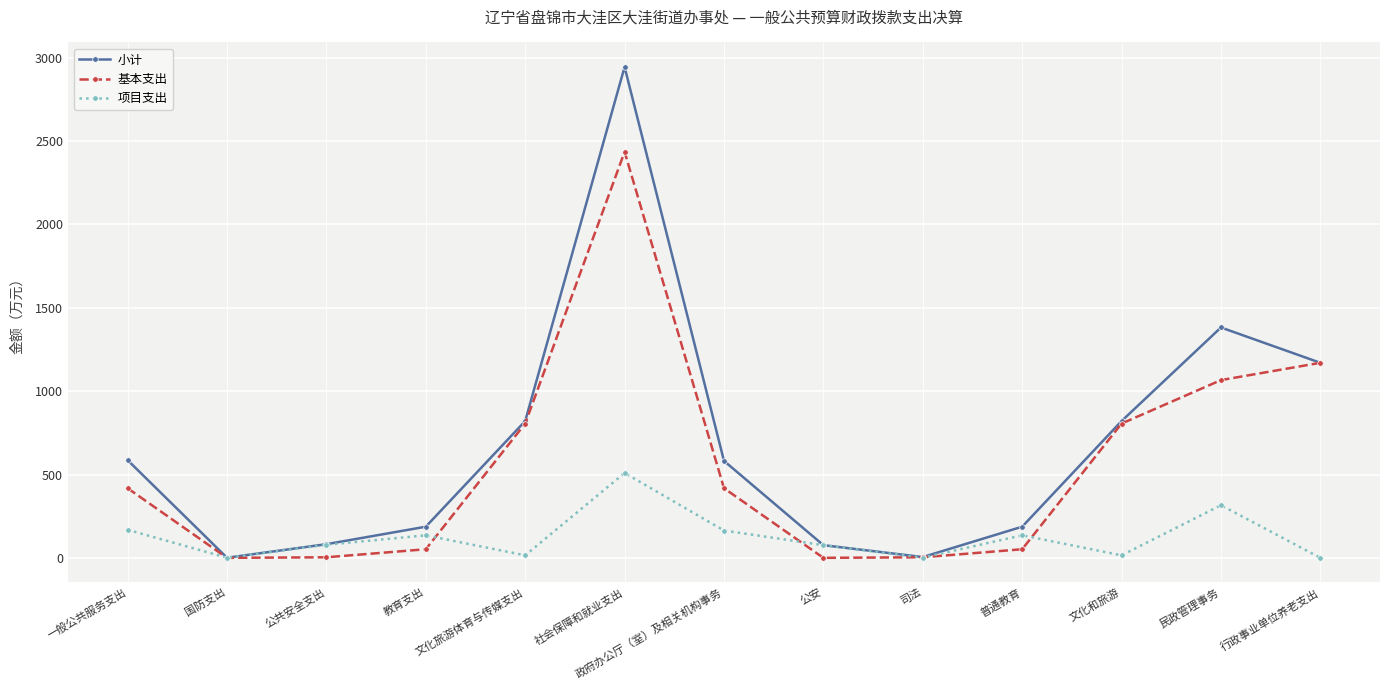

List the series in order of their overall mean, highest first.

小计, 基本支出, 项目支出